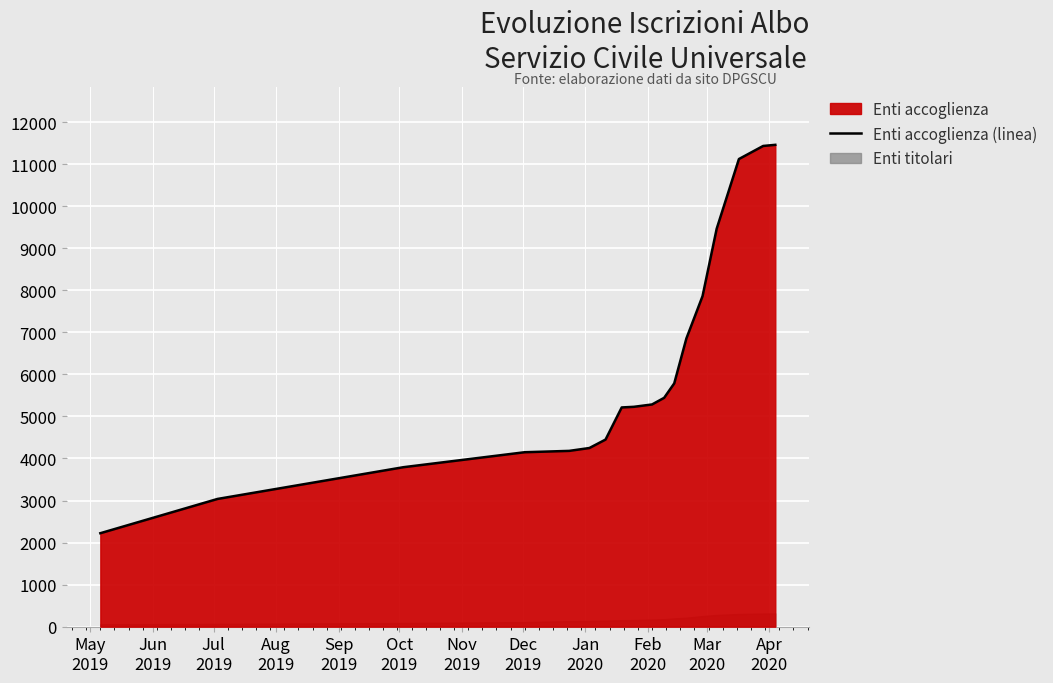

What is the minimum value for Enti accoglienza (linea)?

2223